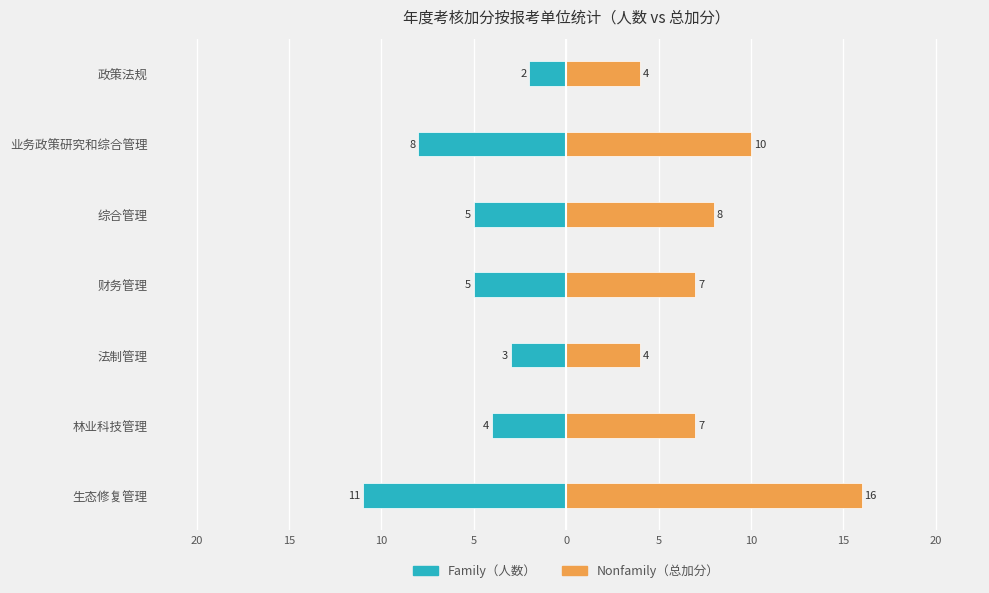

How many categories are shown in the chart?

7